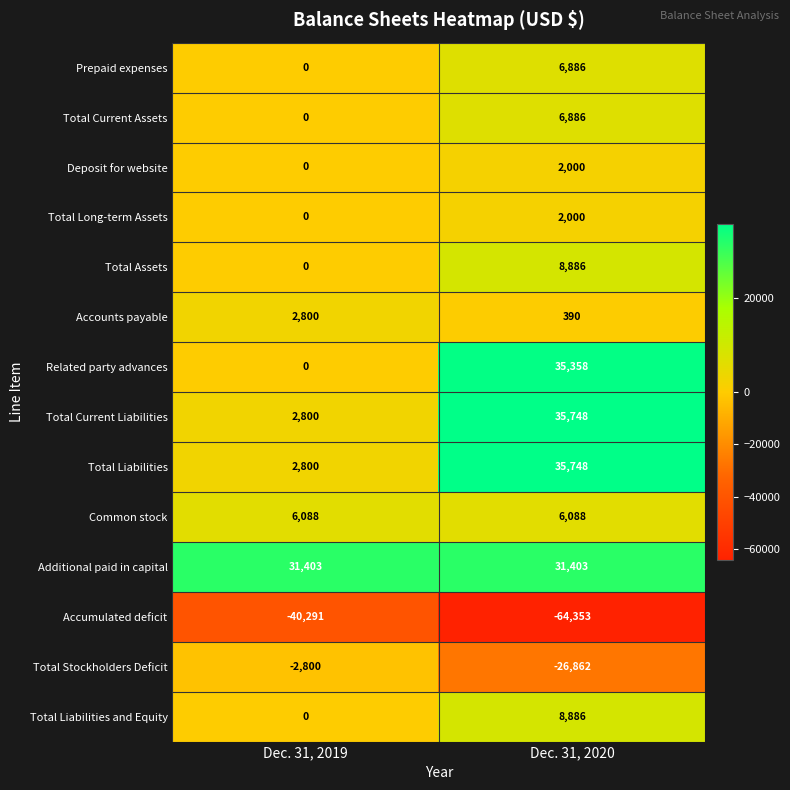

Which series has the largest total across all categories?

Additional paid in capital